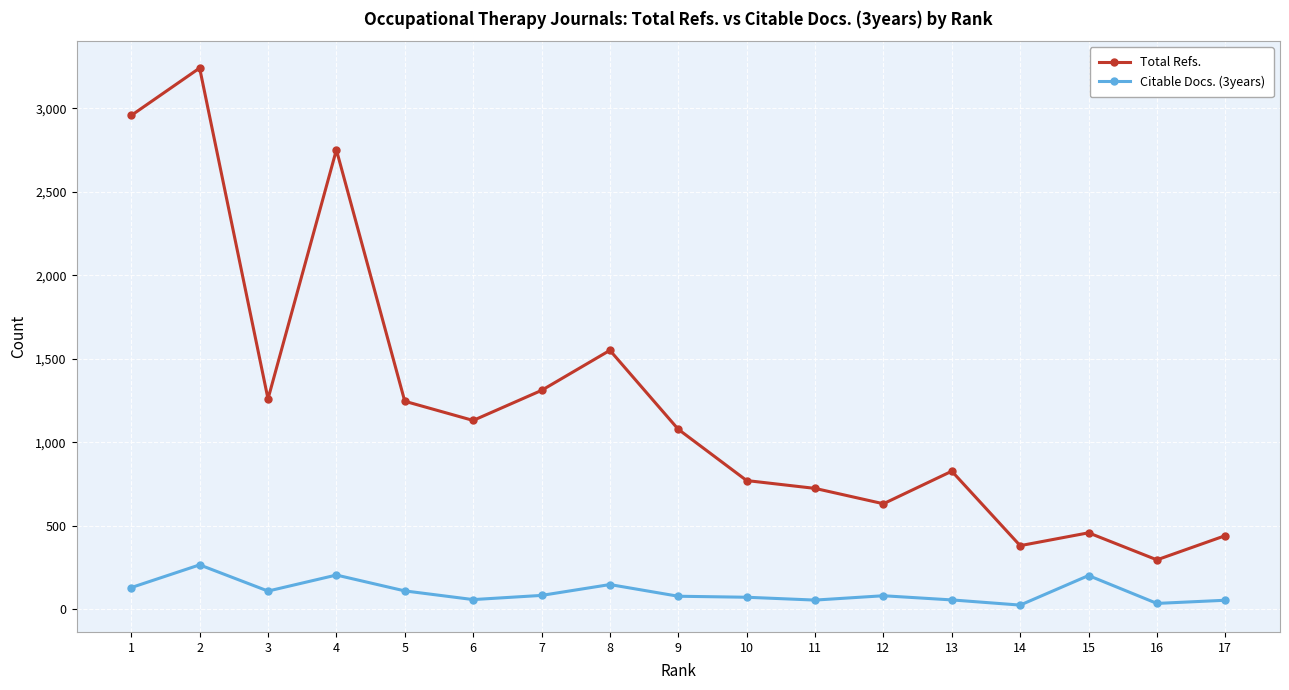

What is the value of the Citable Docs. (3years) point at the 15th from the left?

202